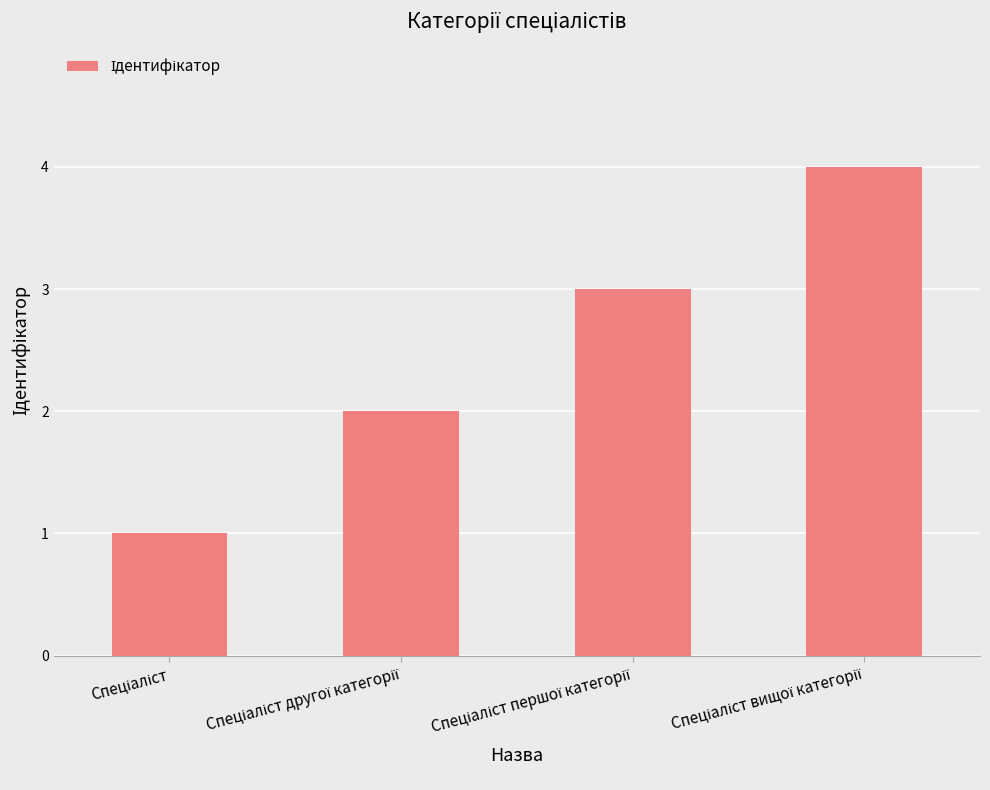

What is the difference between the maximum and minimum values?

3